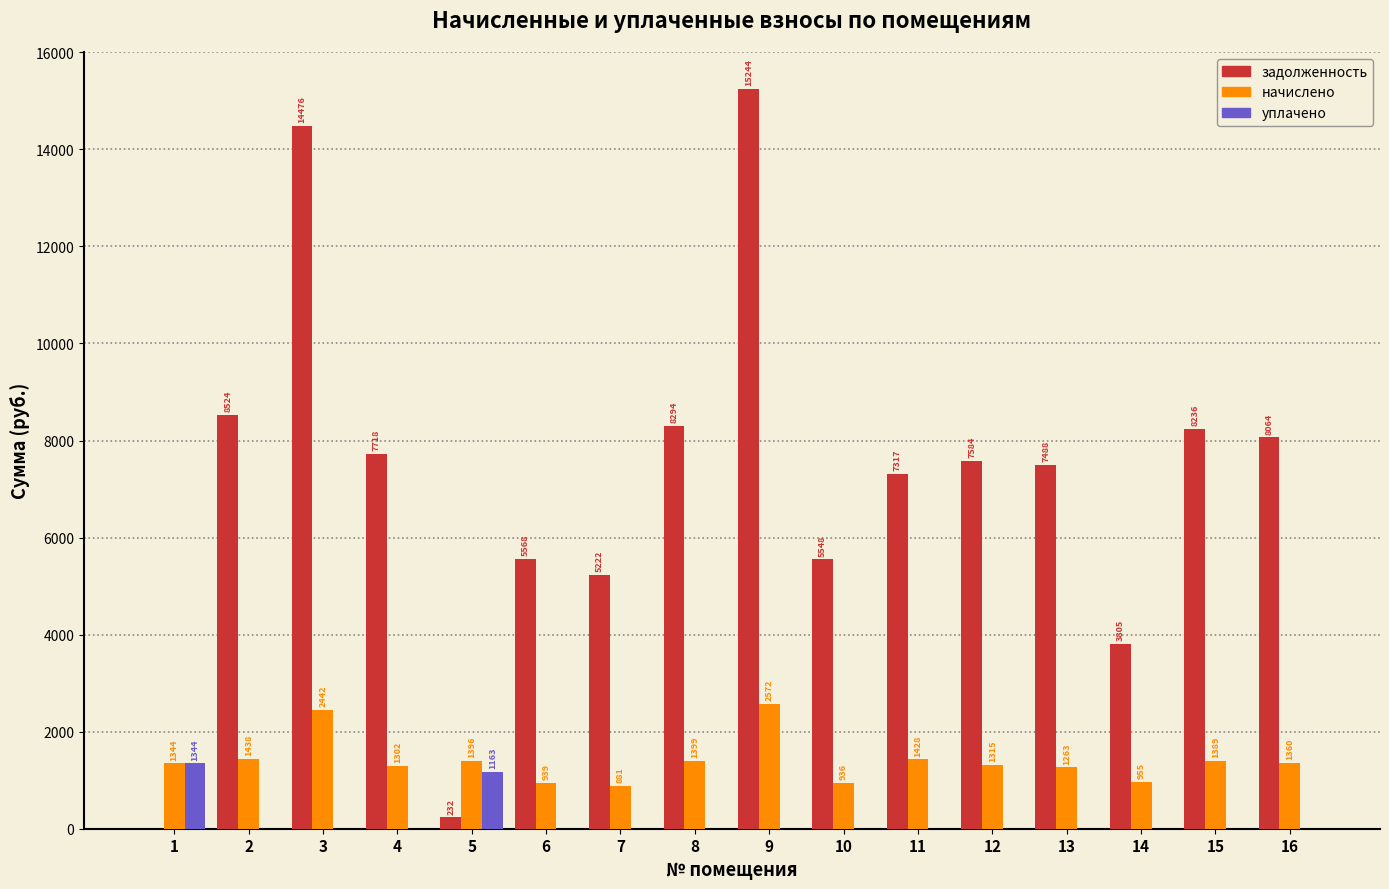

What is the sum of the задолженность values at 6 and 14?

9373.0